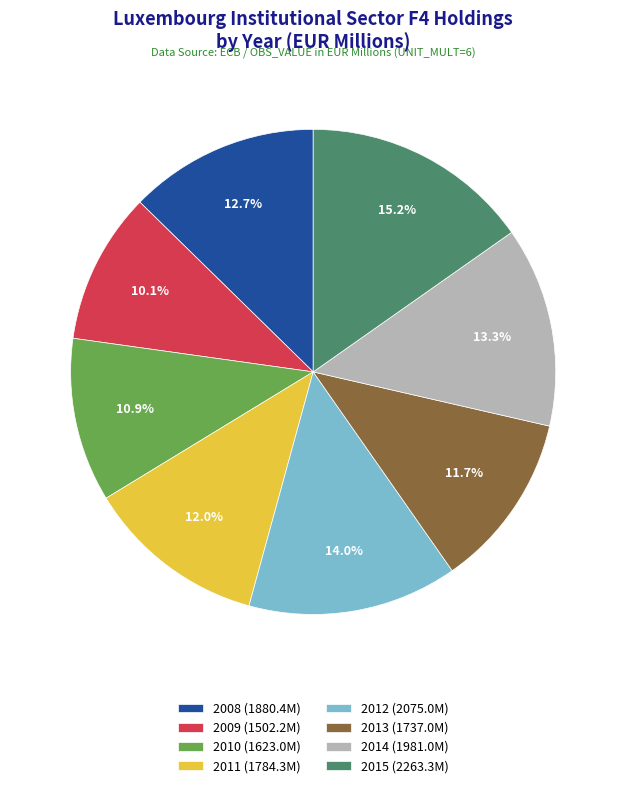

Which has a higher value, 2010 or 2013?

2013